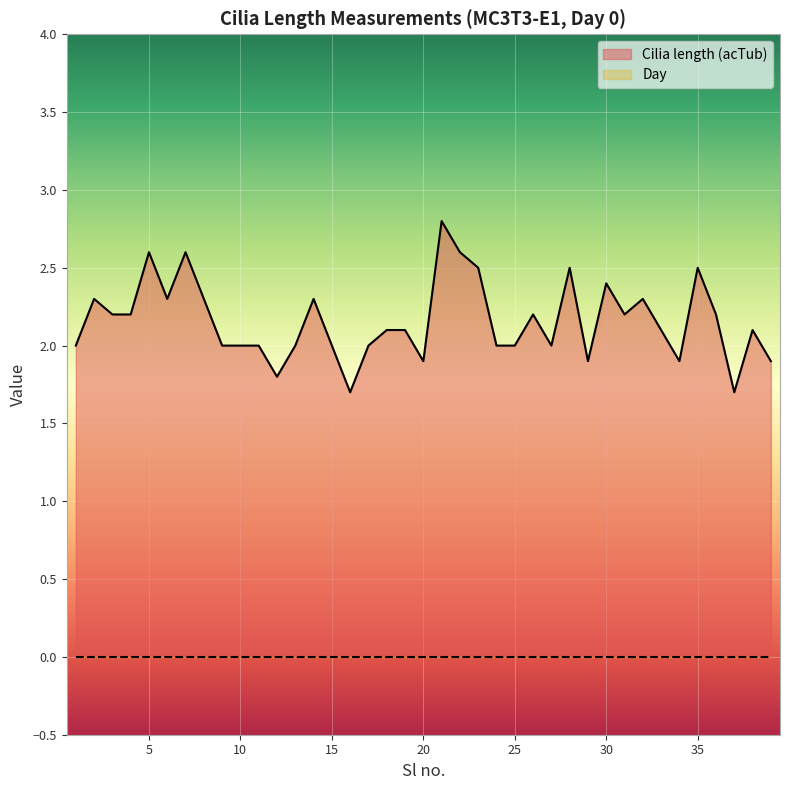

The chart shows a value of 3.0 at 36. True or false?

False